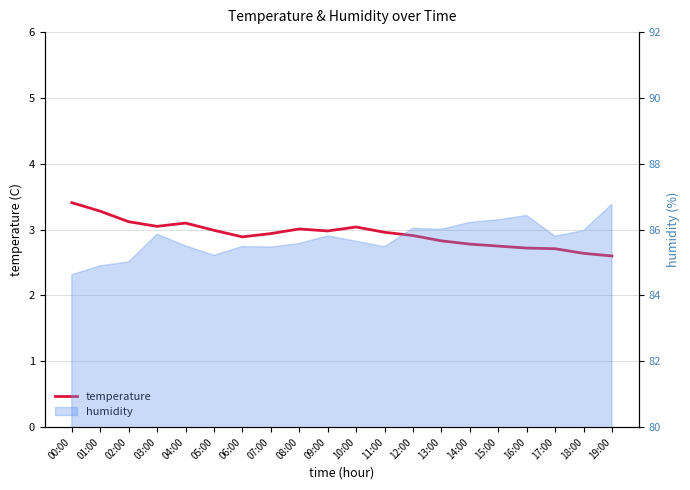

True or false: the data has more than 1 interior local peaks.

True